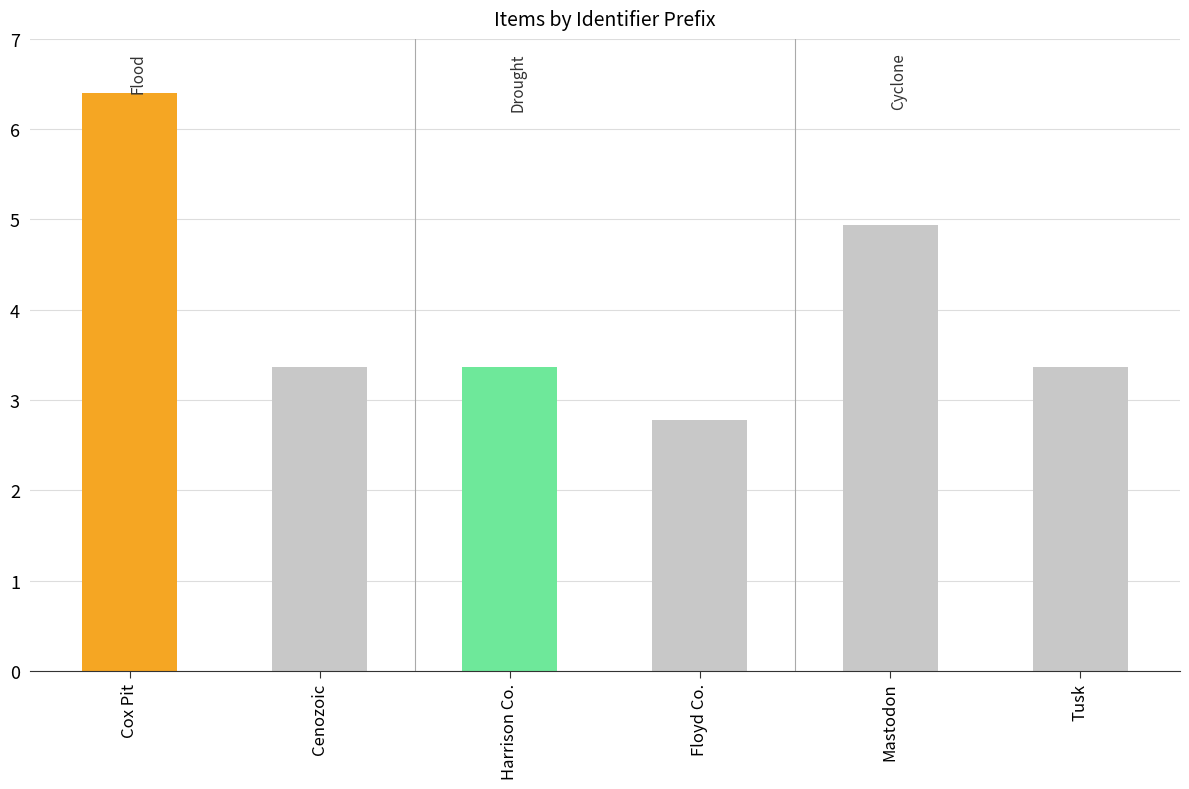

Reading left to right, transcribe all the data shown in this chart.

Cox Pit=6.4	Cenozoic=3.4	Harrison Co.=3.4	Floyd Co.=2.8	Mastodon=4.9	Tusk=3.4